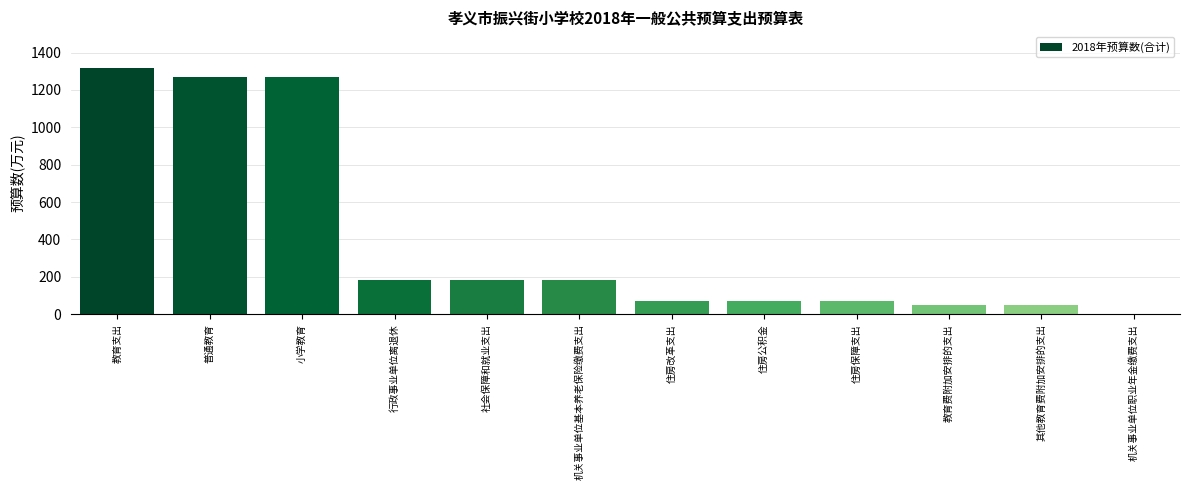

Between 行政事业单位离退休 and 住房改革支出, which is larger?

行政事业单位离退休